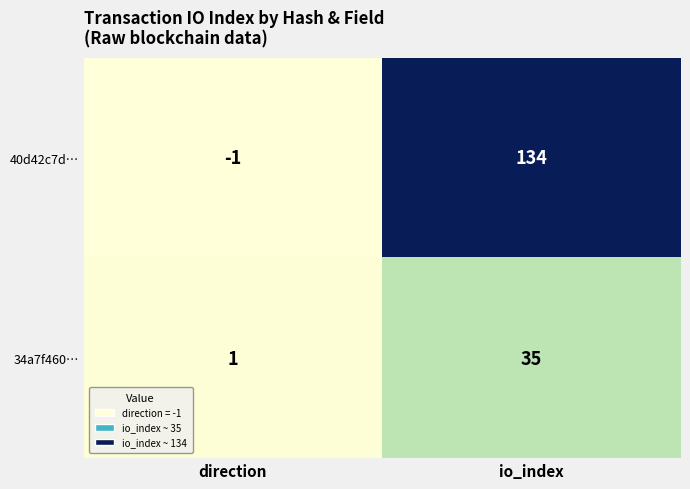

The 40d42c7d… series shows 134 at io_index. True or false?

True